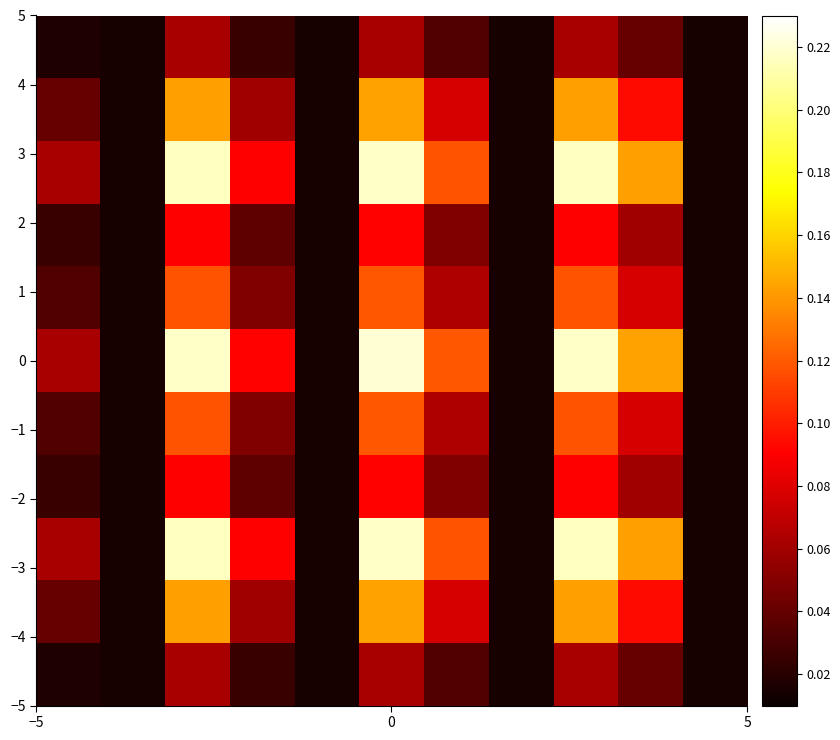

Which series has the widest spread of values?

row_5